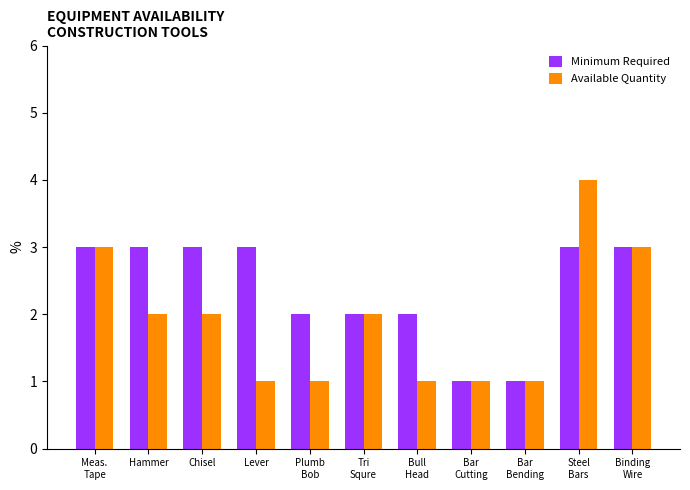

How many distinct data groups are displayed?

2